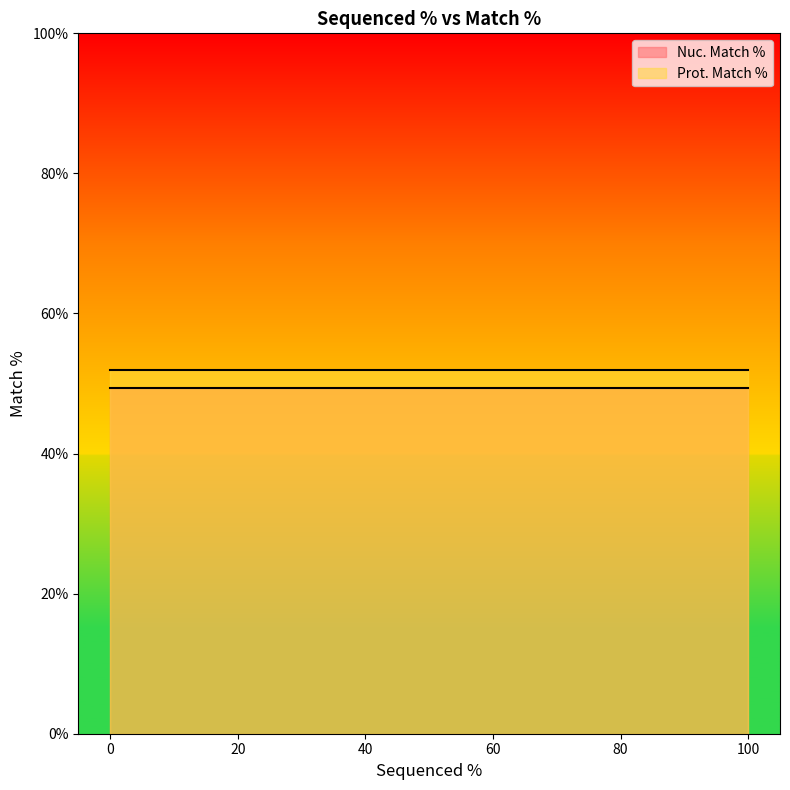

What value does the Prot. Match % series have at 100?

52.0